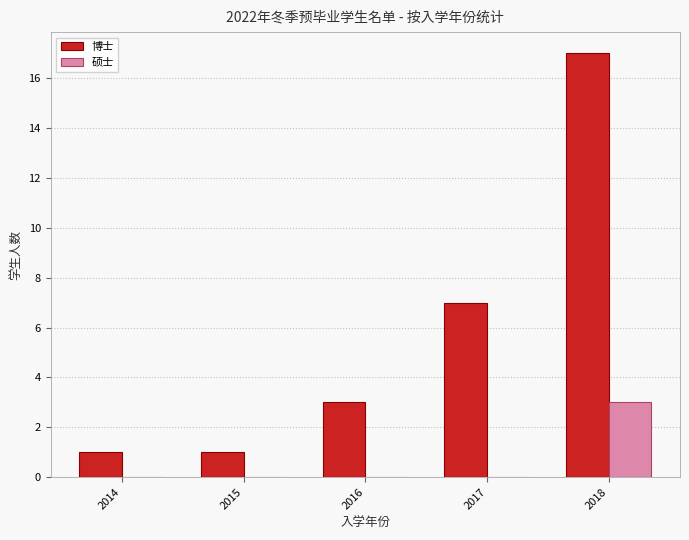

The 硕士 series shows 0 at 2017. True or false?

True